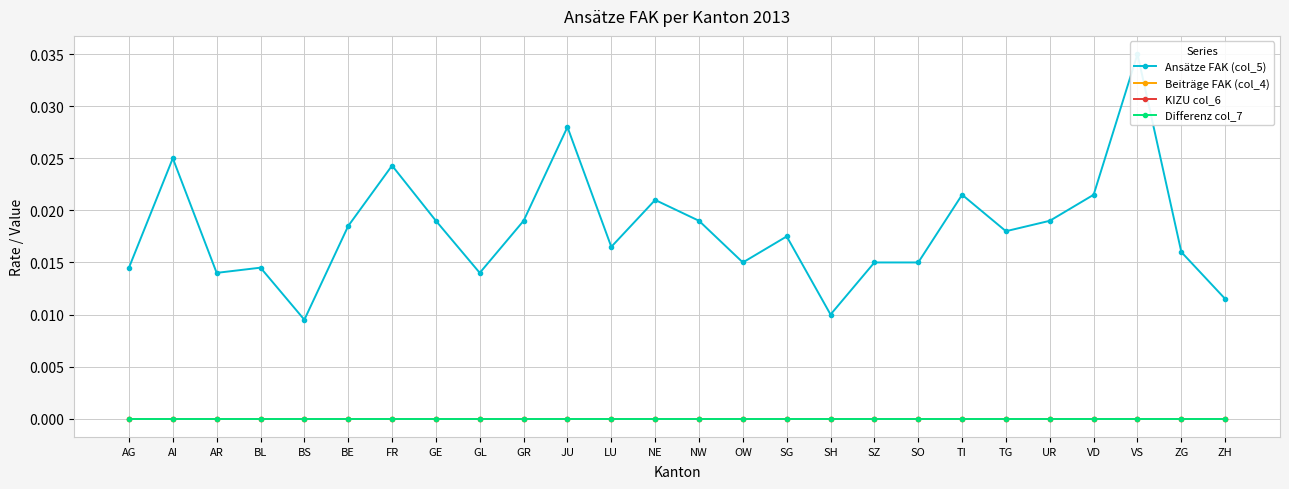

Reading left to right, list all the values displayed in this chart.

Ansätze FAK (col_5): 0.0	0.0	0.0	0.0	0.0	0.0	0.0	0.0	0.0	0.0	0.0	0.0	0.0	0.0	0.0	0.0	0.0	0.0	0.0	0.0	0.0	0.0	0.0	0.0	0.0	0.0
Beiträge FAK (col_4): 0.0	0.0	0.0	0.0	0.0	0.0	0.0	0.0	0.0	0.0	0.0	0.0	0.0	0.0	0.0	0.0	0.0	0.0	0.0	0.0	0.0	0.0	0.0	0.0	0.0	0.0
KIZU col_6: 0.0	0.0	0.0	0.0	0.0	0.0	0.0	0.0	0.0	0.0	0.0	0.0	0.0	0.0	0.0	0.0	0.0	0.0	0.0	0.0	0.0	0.0	0.0	0.0	0.0	0.0
Differenz col_7: 0.0	0.0	0.0	0.0	0.0	0.0	0.0	0.0	0.0	0.0	0.0	0.0	0.0	0.0	0.0	0.0	0.0	0.0	0.0	0.0	0.0	0.0	0.0	0.0	0.0	0.0